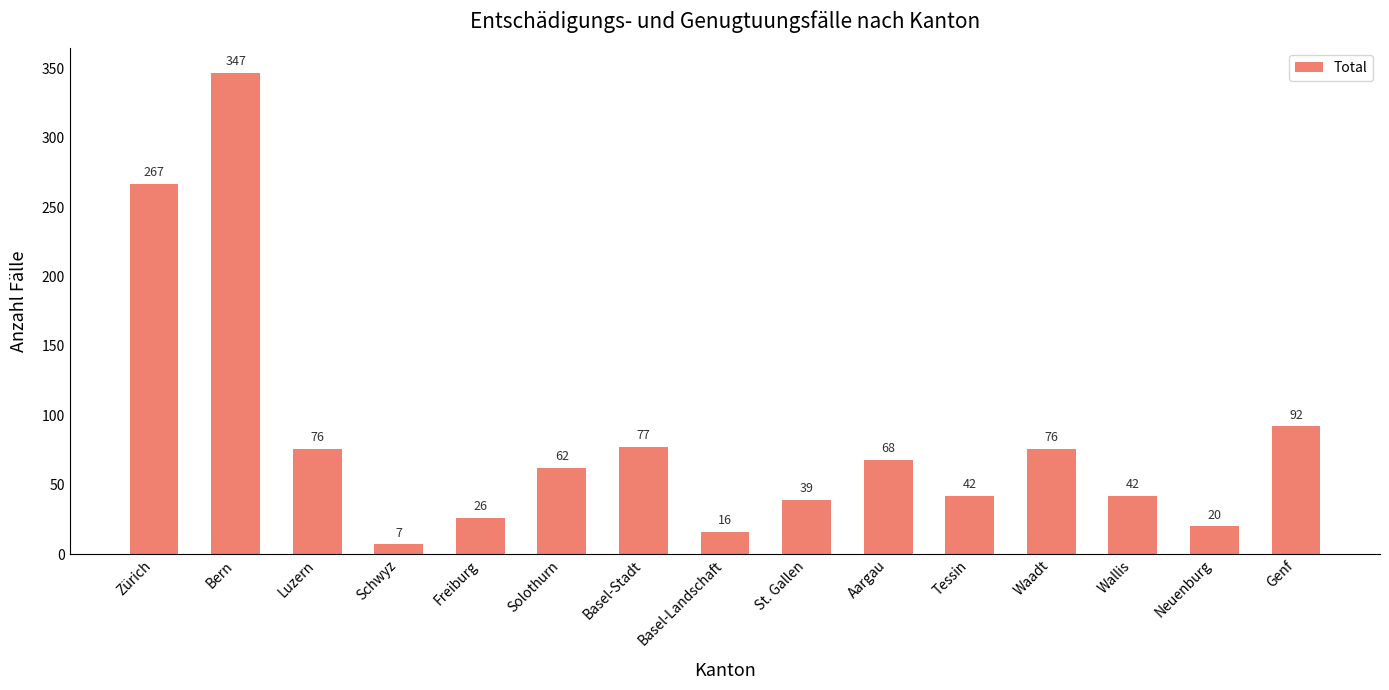

Approximately how many times larger is the value at Solothurn compared to Genf?

0.7